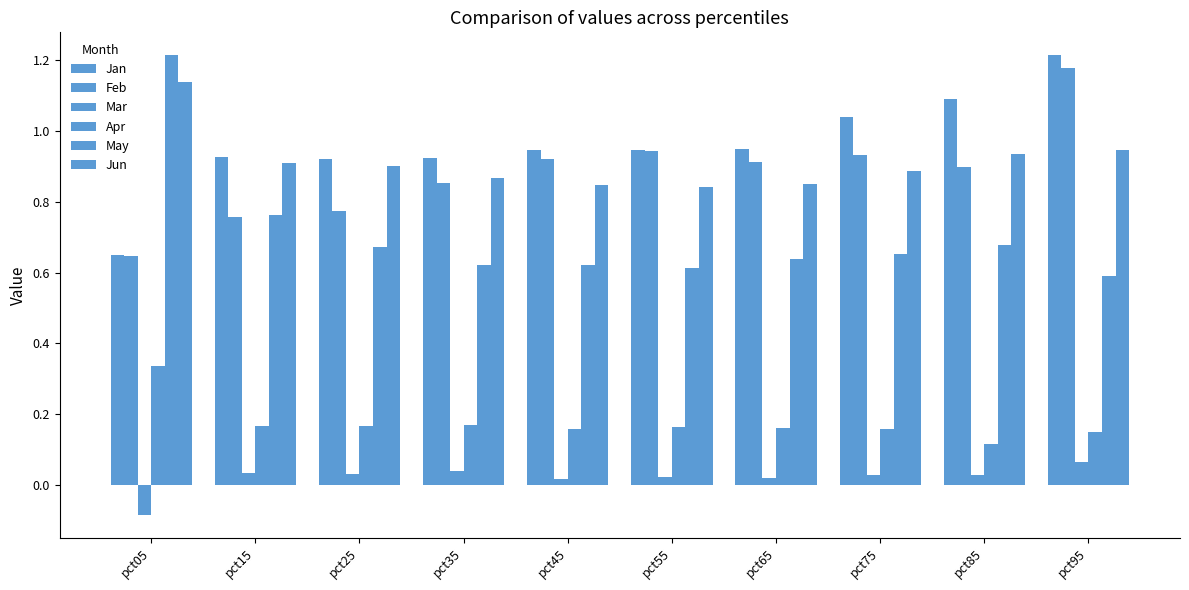

Reading right to left, what are all the values shown in this chart?

Jan: pct95=1.2	pct85=1.1	pct75=1.0	pct65=1.0	pct55=0.9	pct45=0.9	pct35=0.9	pct25=0.9	pct15=0.9	pct05=0.6
Feb: pct95=1.2	pct85=0.9	pct75=0.9	pct65=0.9	pct55=0.9	pct45=0.9	pct35=0.9	pct25=0.8	pct15=0.8	pct05=0.6
Mar: pct95=0.1	pct85=0.0	pct75=0.0	pct65=0.0	pct55=0.0	pct45=0.0	pct35=0.0	pct25=0.0	pct15=0.0	pct05=-0.1
Apr: pct95=0.1	pct85=0.1	pct75=0.2	pct65=0.2	pct55=0.2	pct45=0.2	pct35=0.2	pct25=0.2	pct15=0.2	pct05=0.3
May: pct95=0.6	pct85=0.7	pct75=0.7	pct65=0.6	pct55=0.6	pct45=0.6	pct35=0.6	pct25=0.7	pct15=0.8	pct05=1.2
Jun: pct95=0.9	pct85=0.9	pct75=0.9	pct65=0.9	pct55=0.8	pct45=0.8	pct35=0.9	pct25=0.9	pct15=0.9	pct05=1.1